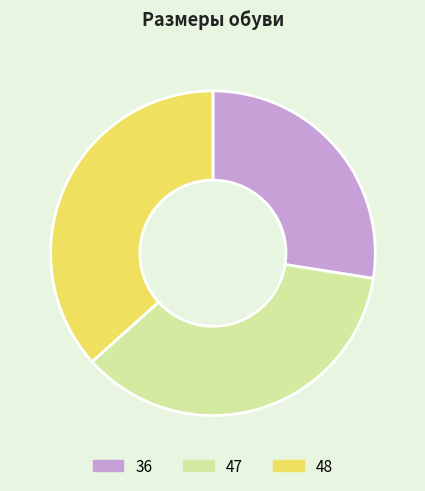

Between 47 and 48, which is larger?

48